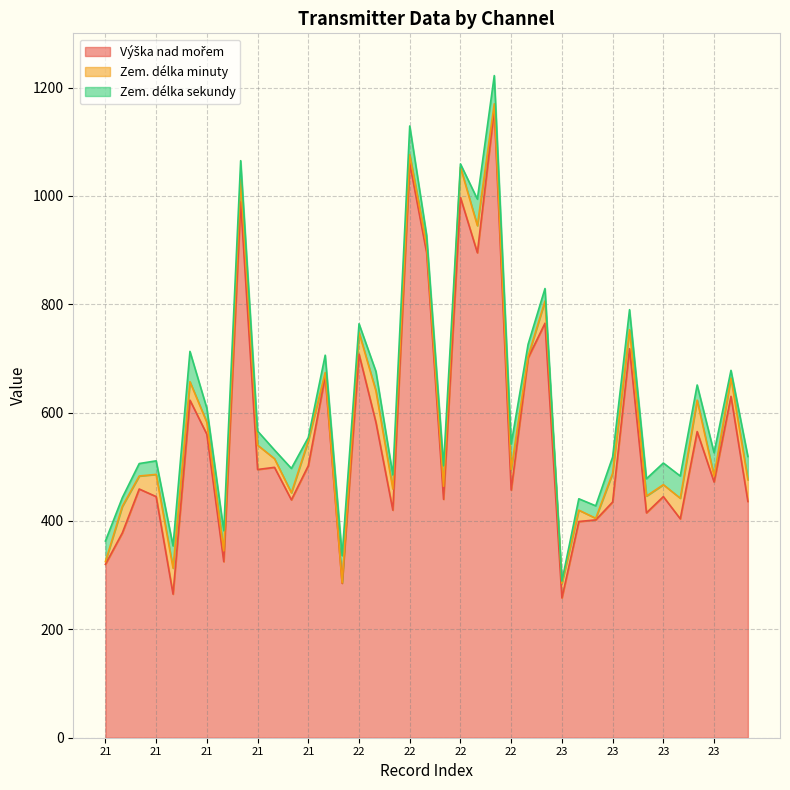

Reading left to right, extract all data points from this chart.

Výška nad mořem: 320	378	459	445	265	623	560	325	989	495	499	439	502	667	285	708	582	420	1060	895	440	997	895	1159	457	701	765	258	399	402	435	718	415	445	404	565	472	630	436
Zem. délka minuty: 5	49	24	41	48	34	22	20	41	45	16	13	46	7	1	40	58	39	16	14	24	56	50	11	38	3	41	27	21	3	53	35	31	22	38	58	11	34	40
Zem. délka sekundy: 38	16	23	25	41	56	26	37	35	26	16	45	6	32	50	16	36	26	53	18	38	6	49	52	47	22	23	4	21	23	30	37	32	40	41	28	43	14	43